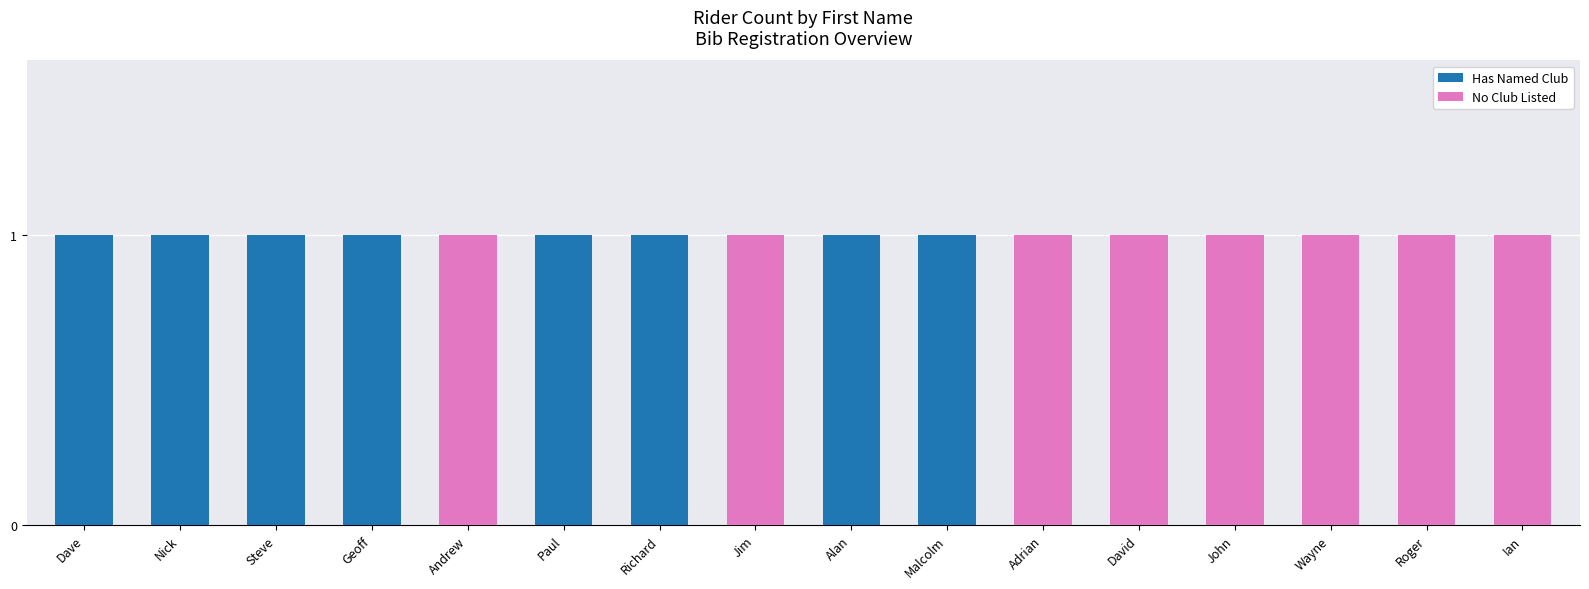

How many categories are shown in the chart?

16